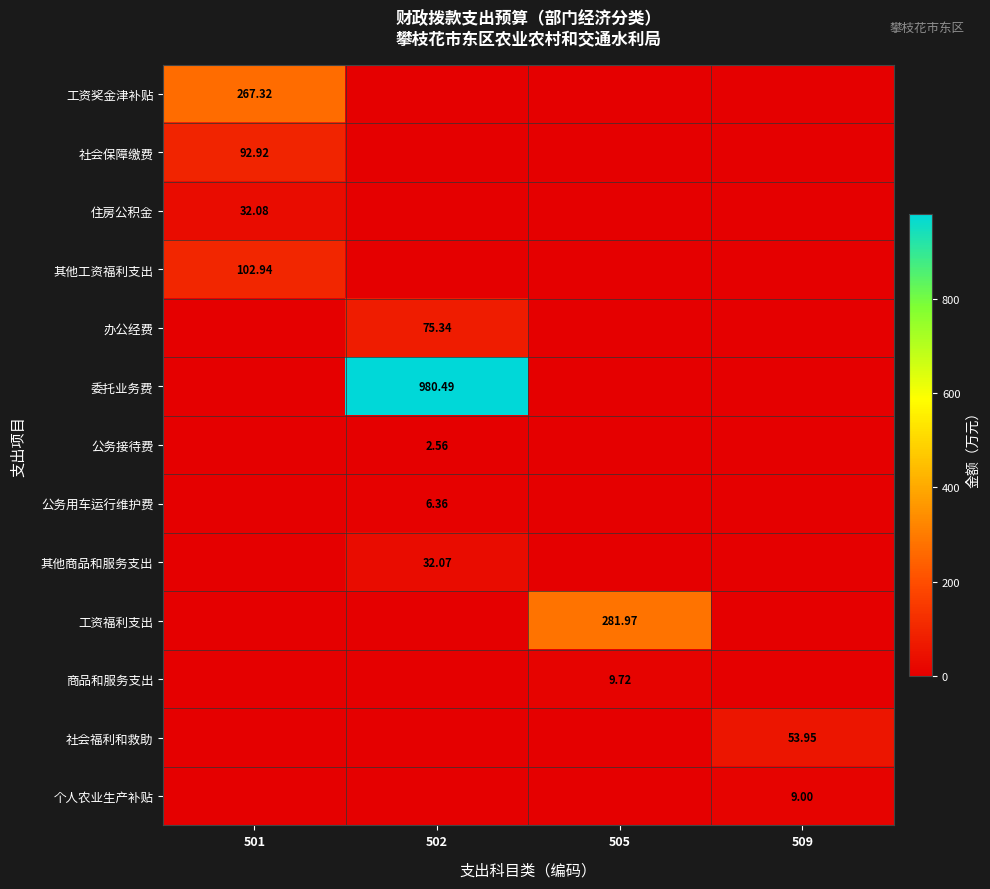

Rank the series by their maximum value, from highest to lowest.

委托业务费, 工资福利支出, 工资奖金津补贴, 其他工资福利支出, 社会保障缴费, 办公经费, 社会福利和救助, 住房公积金, 其他商品和服务支出, 商品和服务支出, 个人农业生产补贴, 公务用车运行维护费, 公务接待费